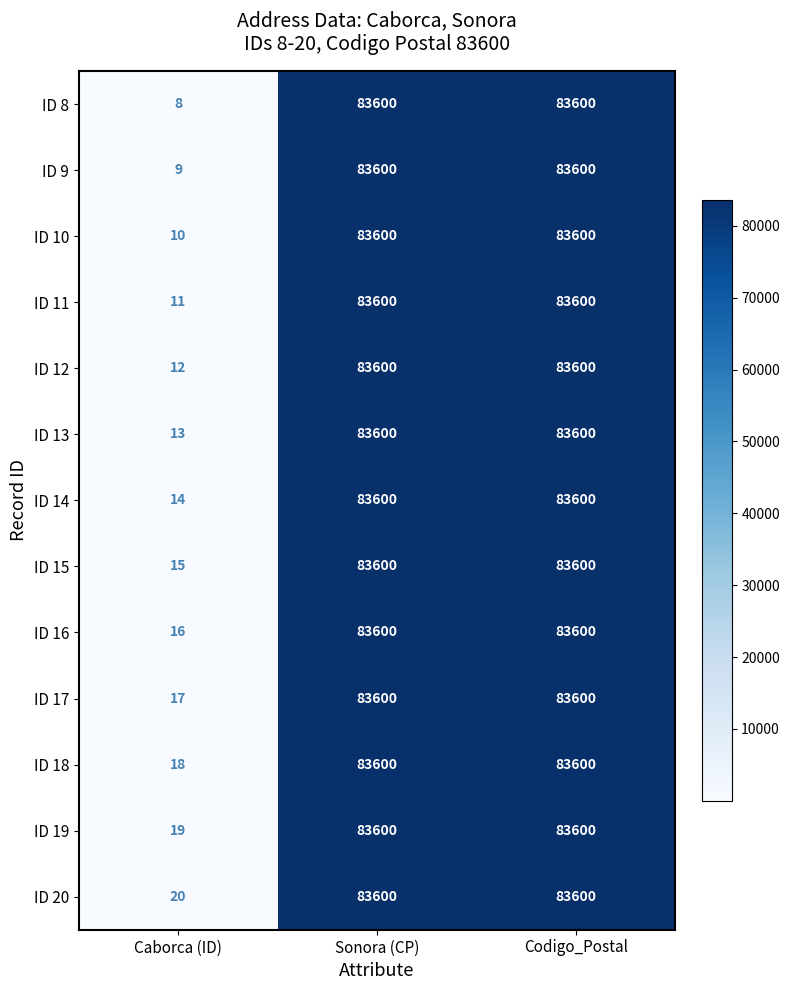

At how many categories does at least one series exceed 58066?

2